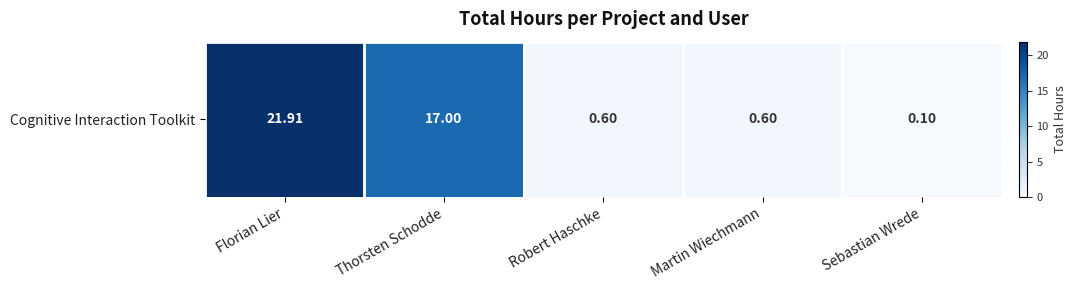

At which label is the value closest to 11?

Thorsten Schodde